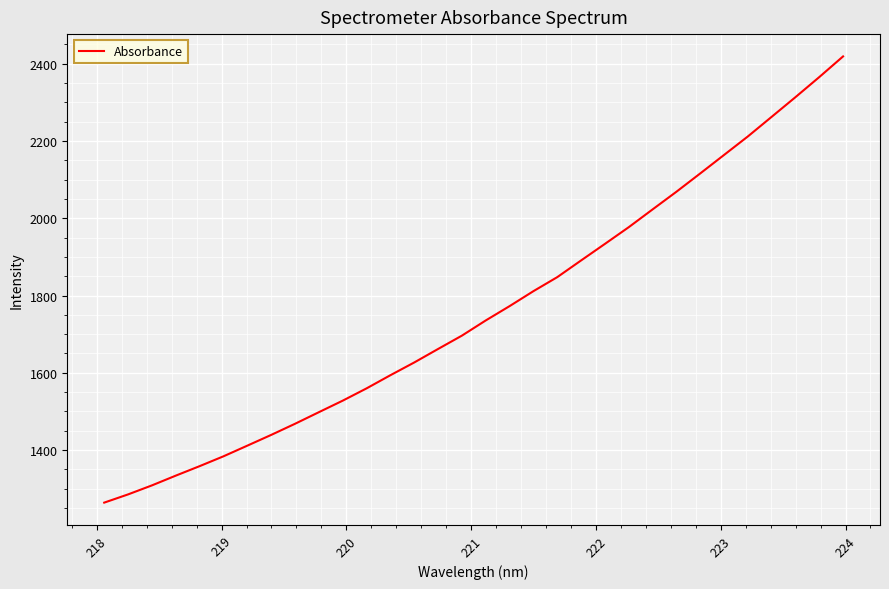

How many series are shown in this chart?

1